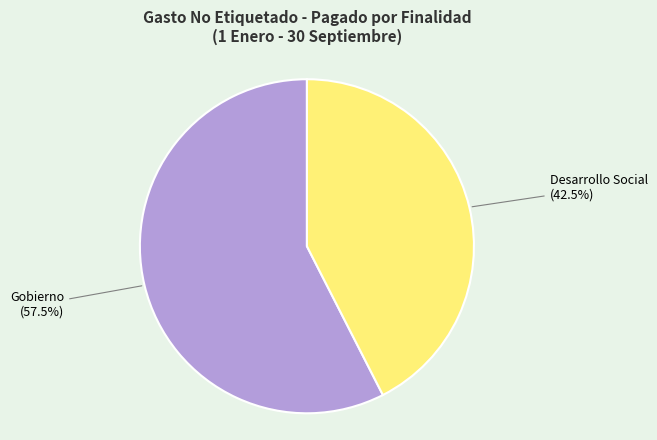

Is there any slice that represents more than half of the pie?

Yes